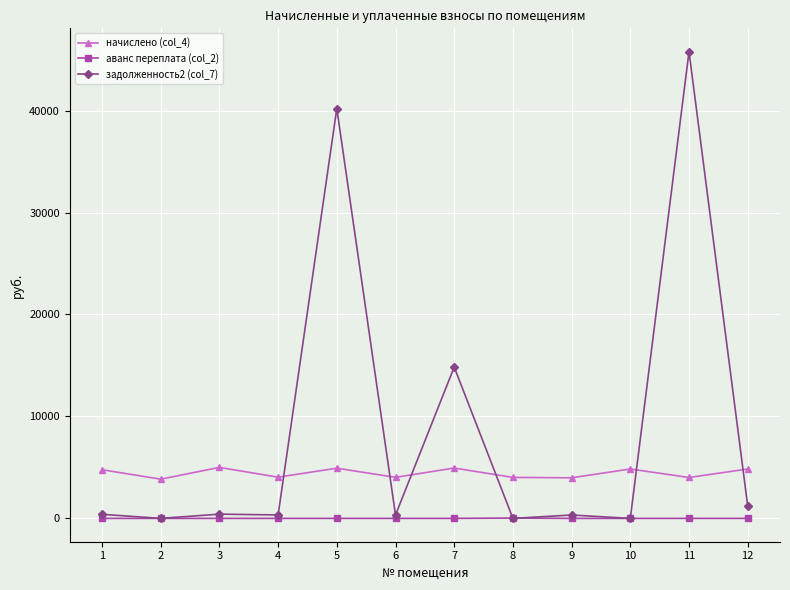

Which series has the largest total across all categories?

задолженность2 (col_7)